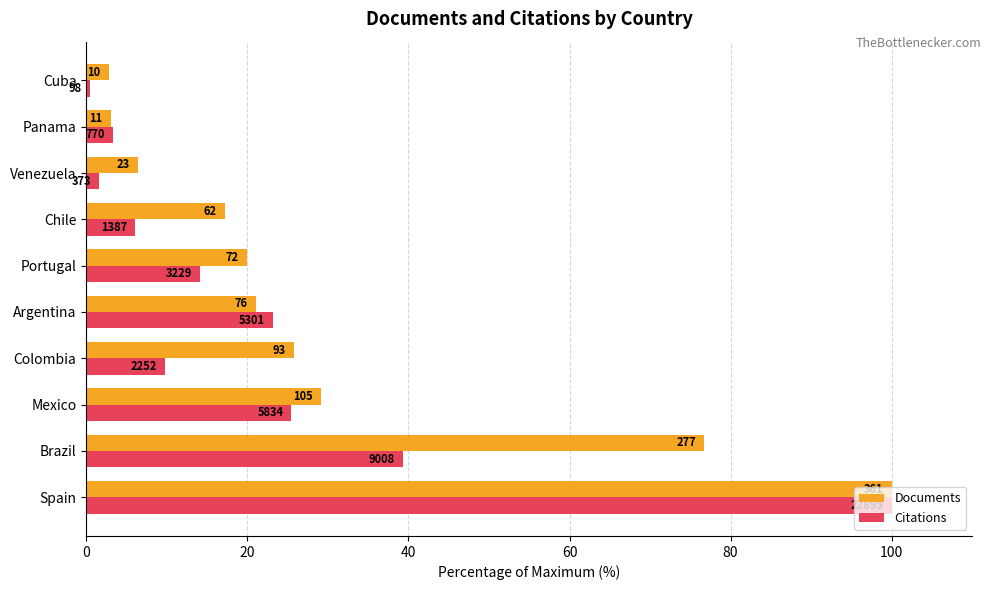

What are all the series names shown in the legend?

Documents, Citations